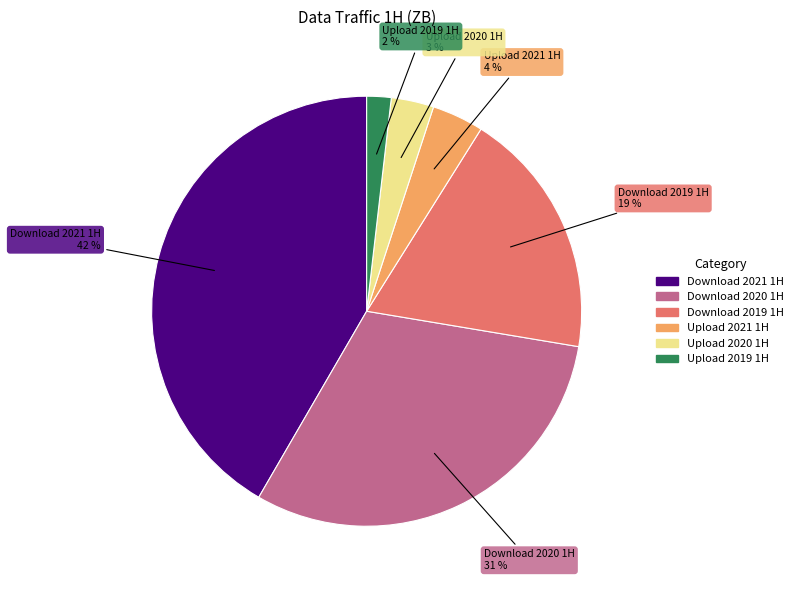

To the nearest percent, what percentage of the pie is Download 2021 1H?

42%